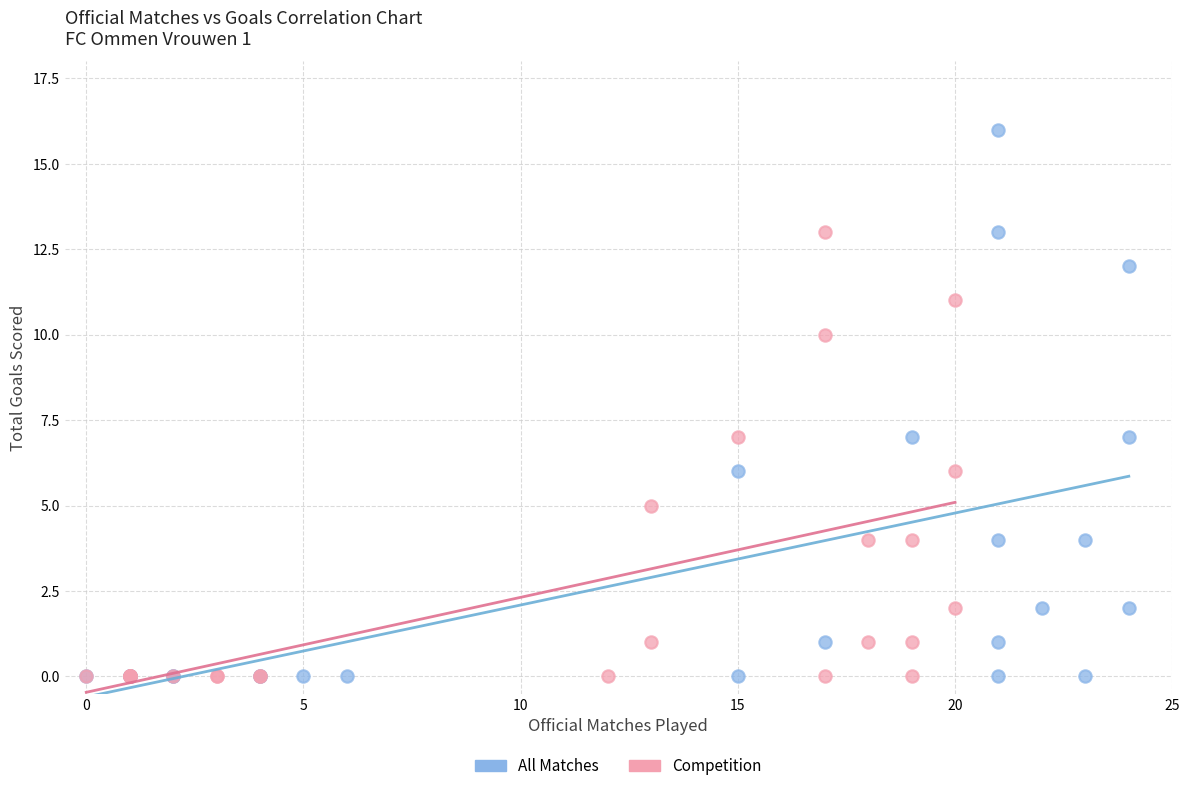

Which series reaches the maximum Y coordinate?

All Matches